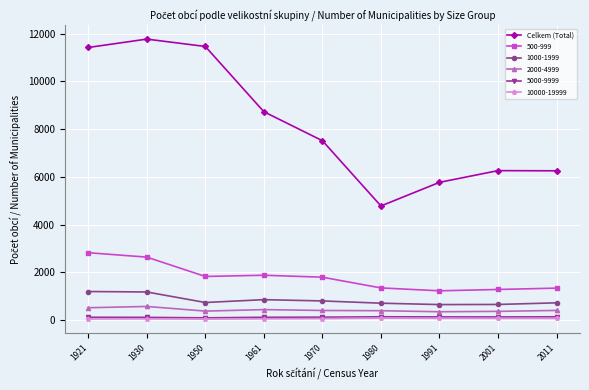

True or false: 2000-4999 and 500-999 intersect in this chart.

False